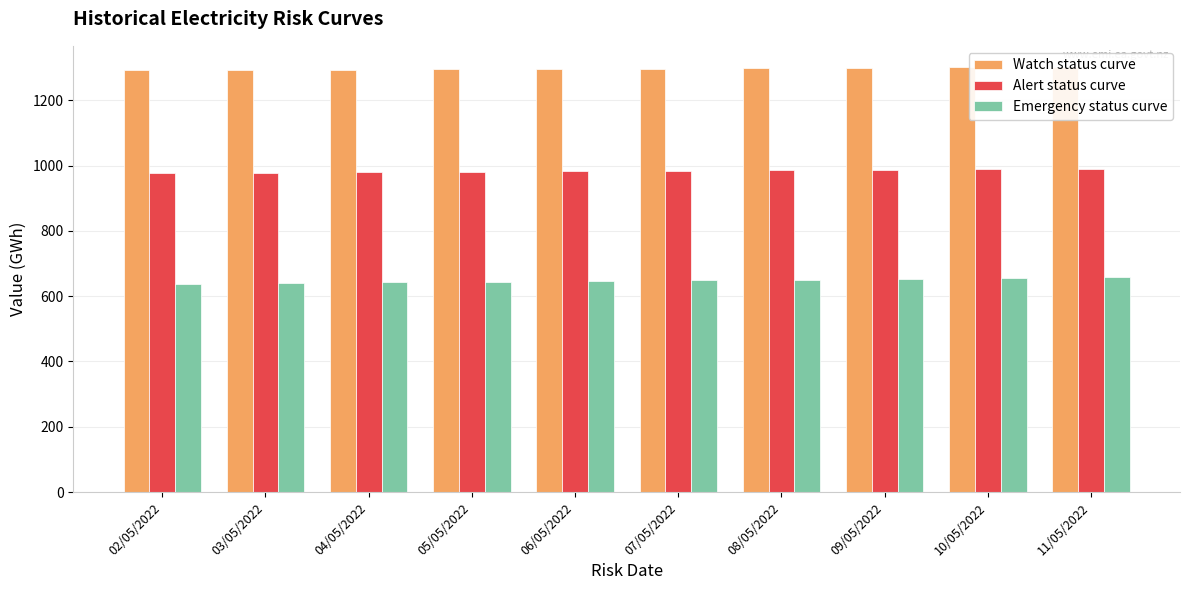

Which series changed the most between 05/05/2022 and 11/05/2022?

Emergency status curve